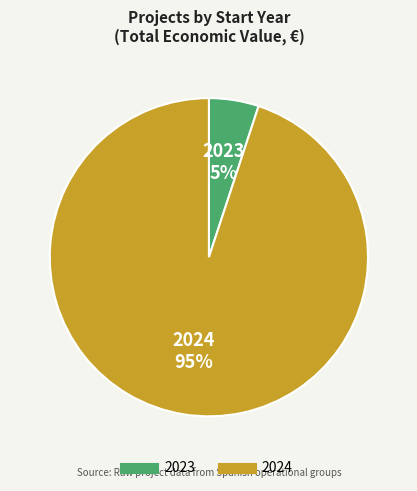

What is the largest slice in the pie chart?

2024